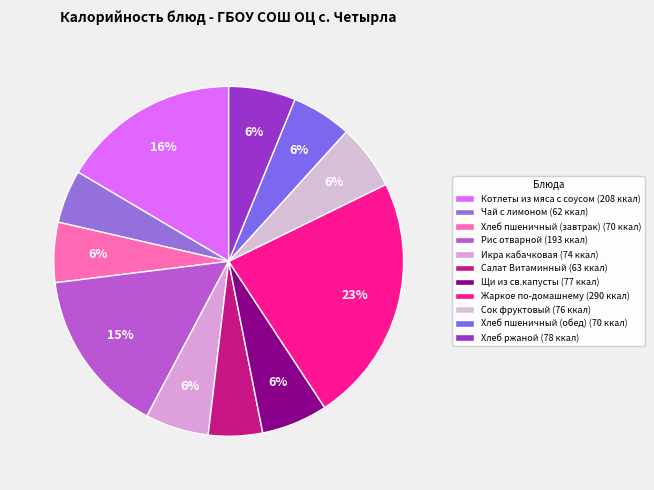

True or false: Сок фруктовый accounts for 1% of the total.

False